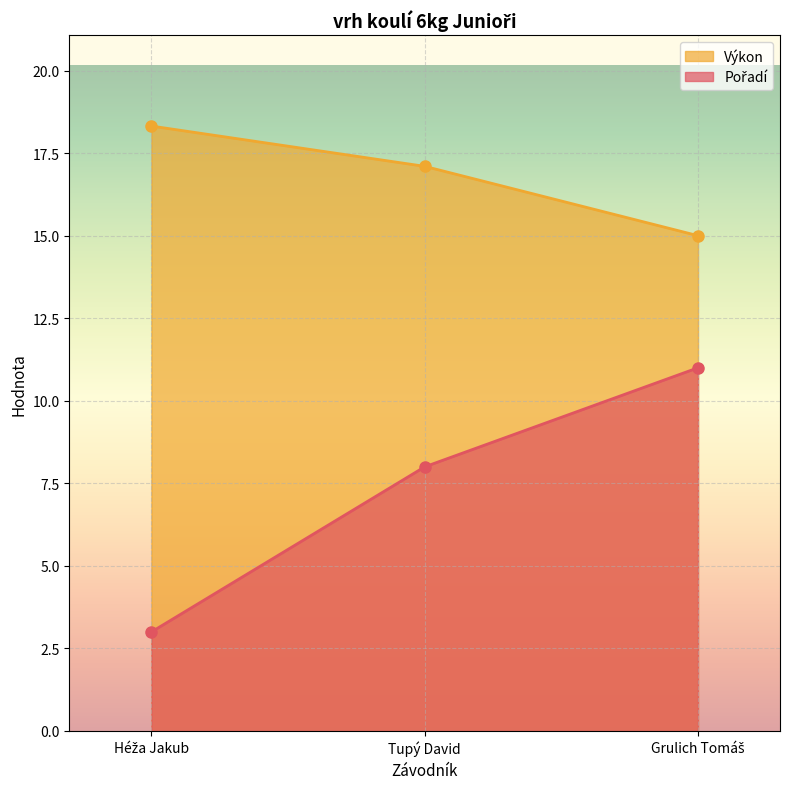

What is the smallest value displayed?

3.0